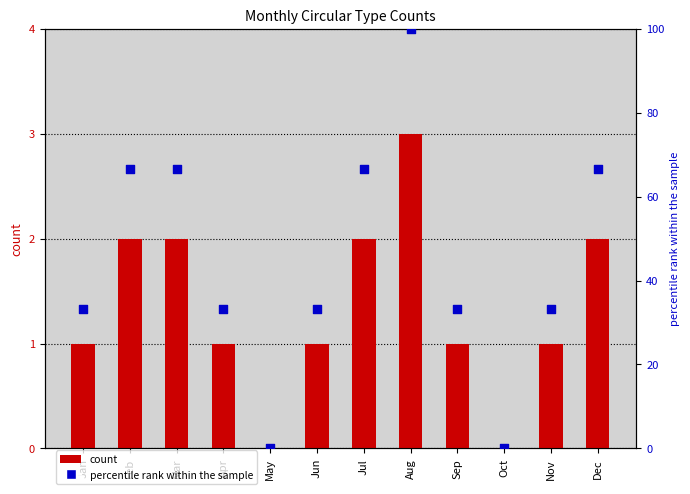

At which category is the sum across all series the highest?

Aug